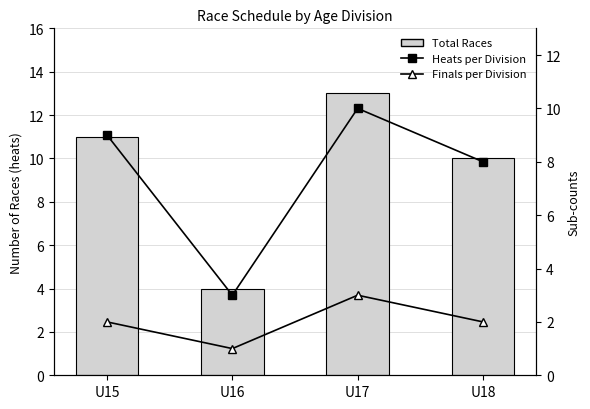

At which label does Heats per Division first exceed 9?

U17